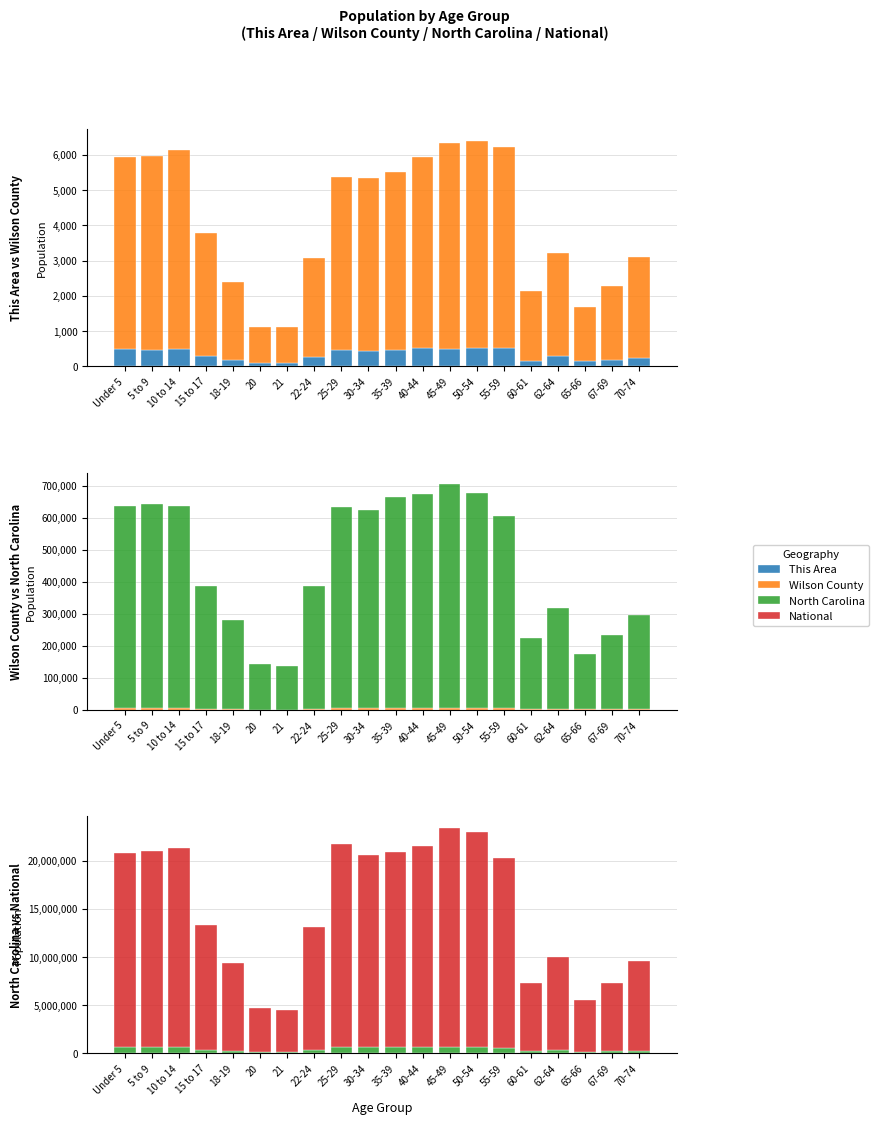

Which has a higher value, 25-29 or 45-49?

45-49